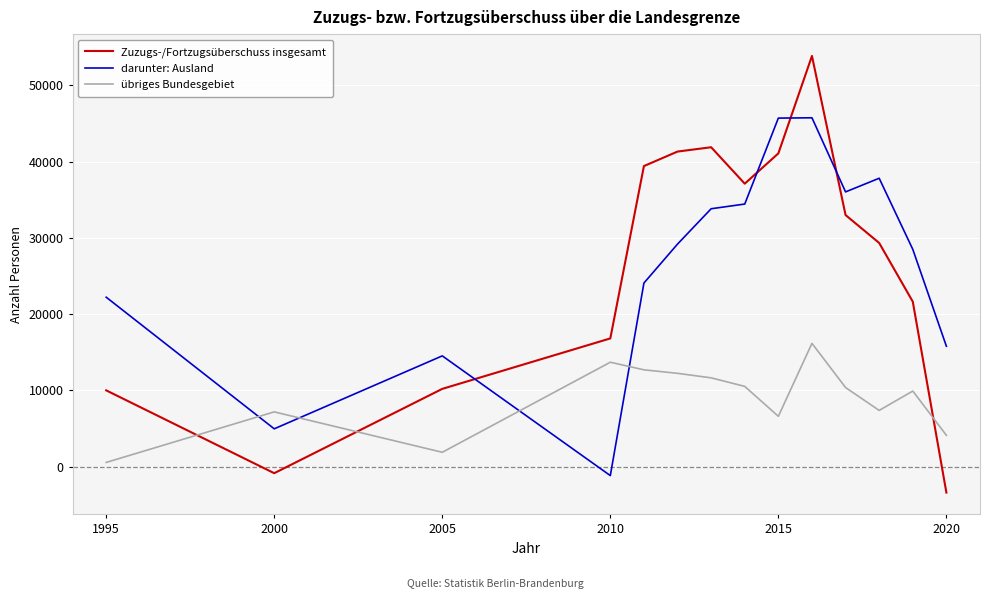

What is the average value of the übriges Bundesgebiet series?

8928